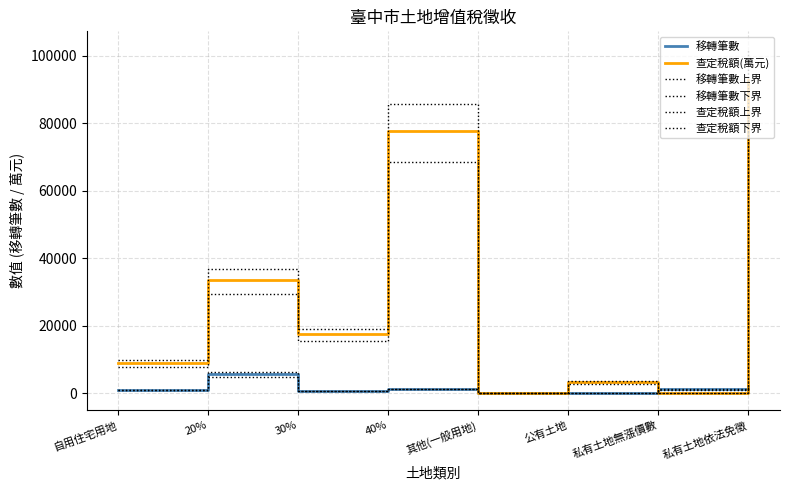

What is the average value of the 移轉筆數下界 series?

1283.7